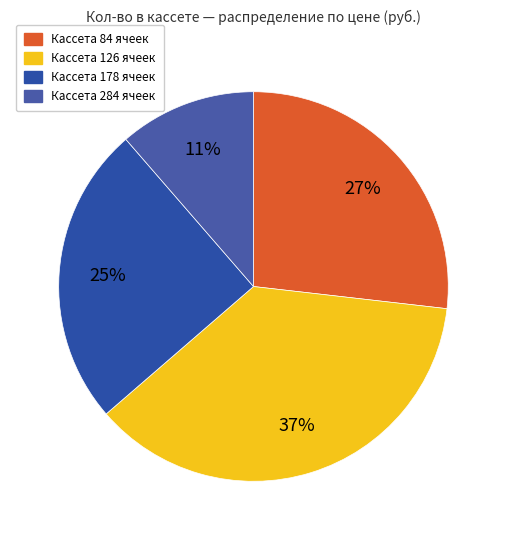

Count the number of slices in the pie.

4